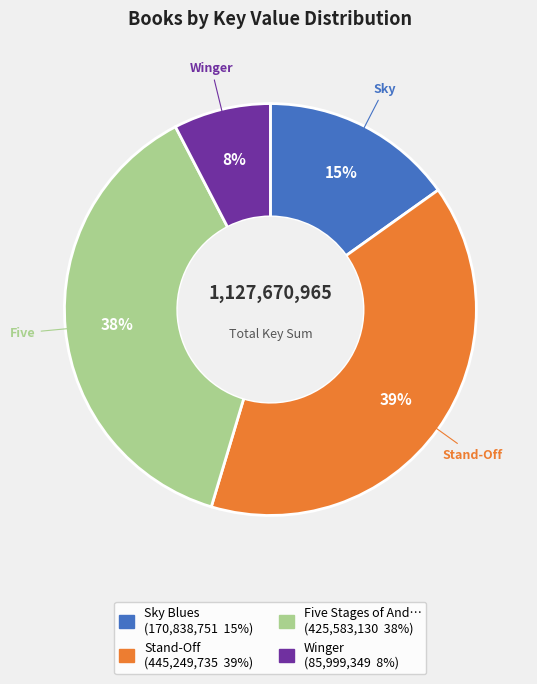

Is there a majority slice in this chart?

No